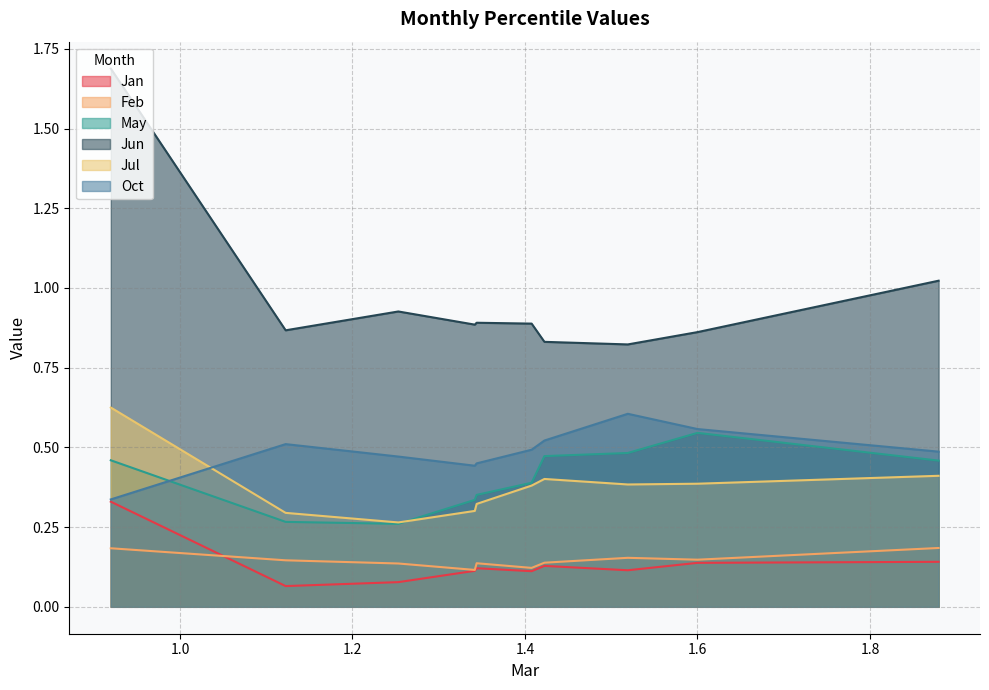

Which category has the highest value in the Feb series?

pct95